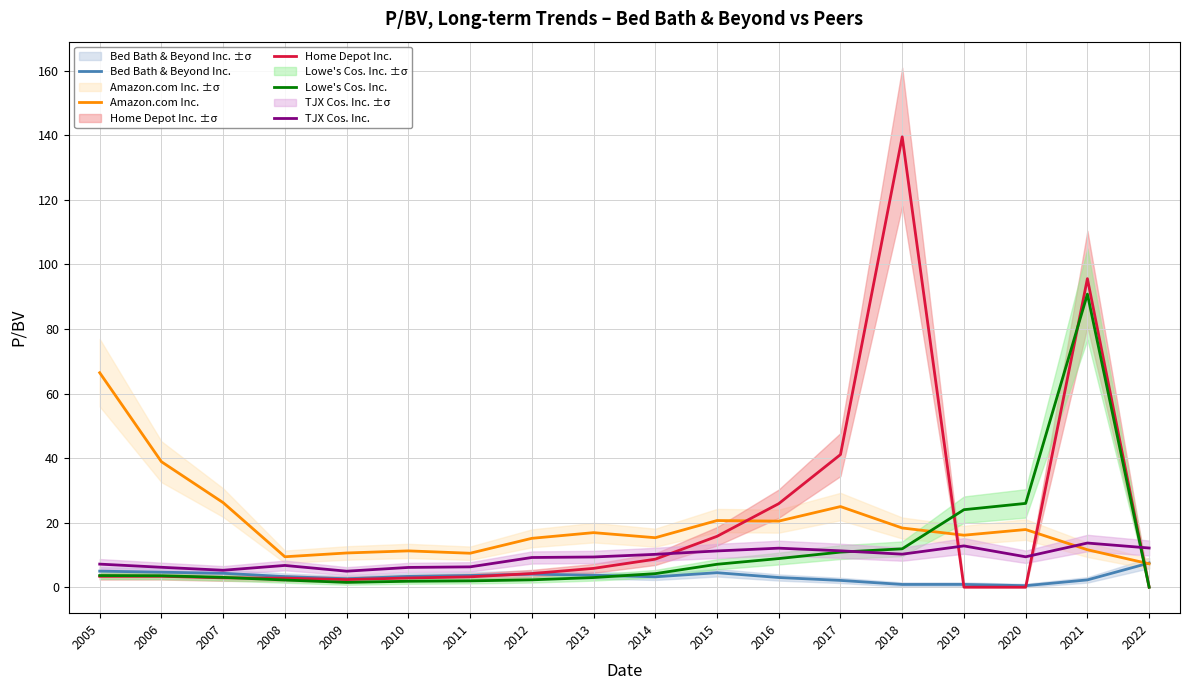

After their last crossing, which series has the higher values: Amazon.com Inc. or TJX Cos. Inc.?

TJX Cos. Inc.